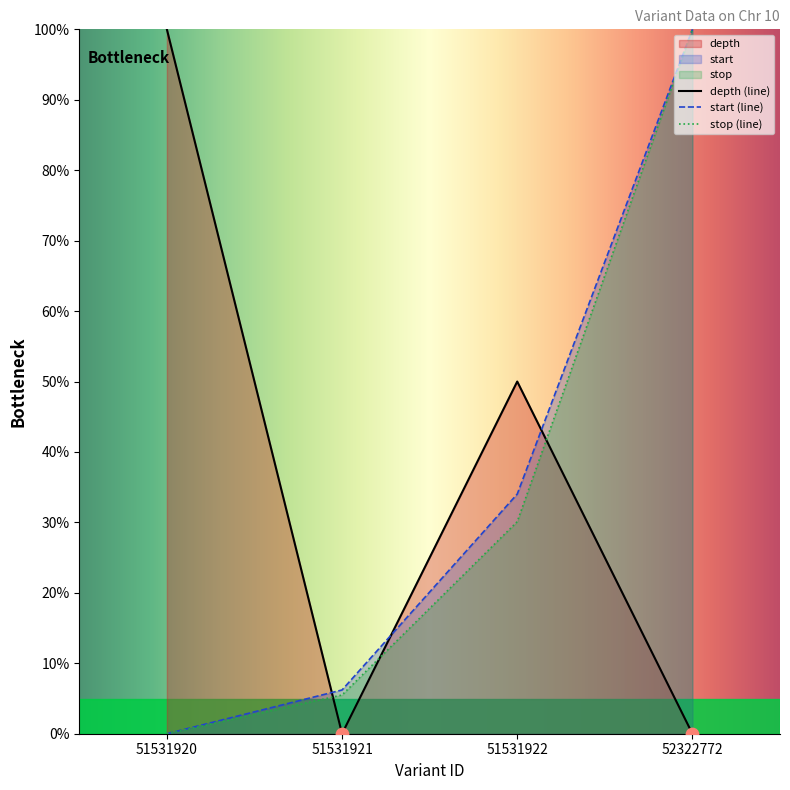

Which series has the largest total across all categories?

depth (line)